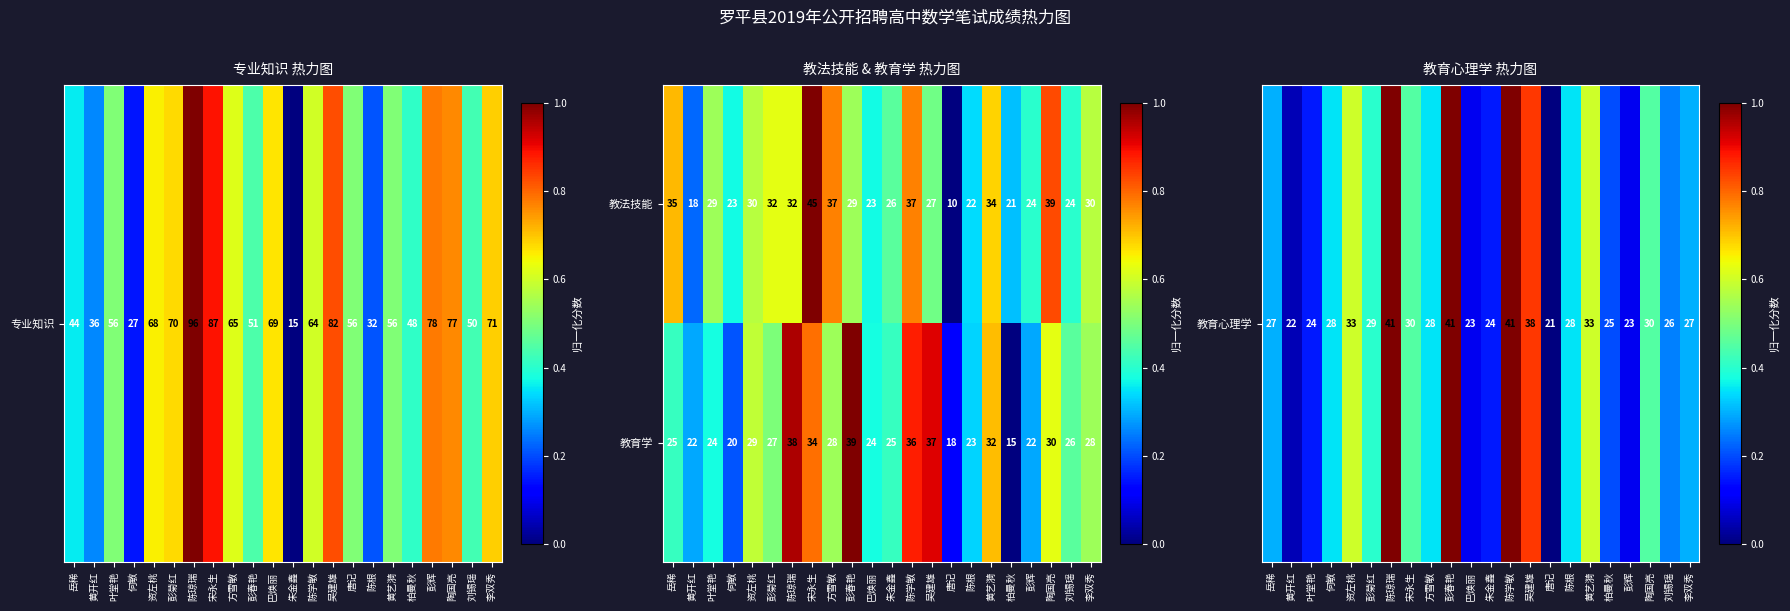

Count the number of data series in this chart.

2